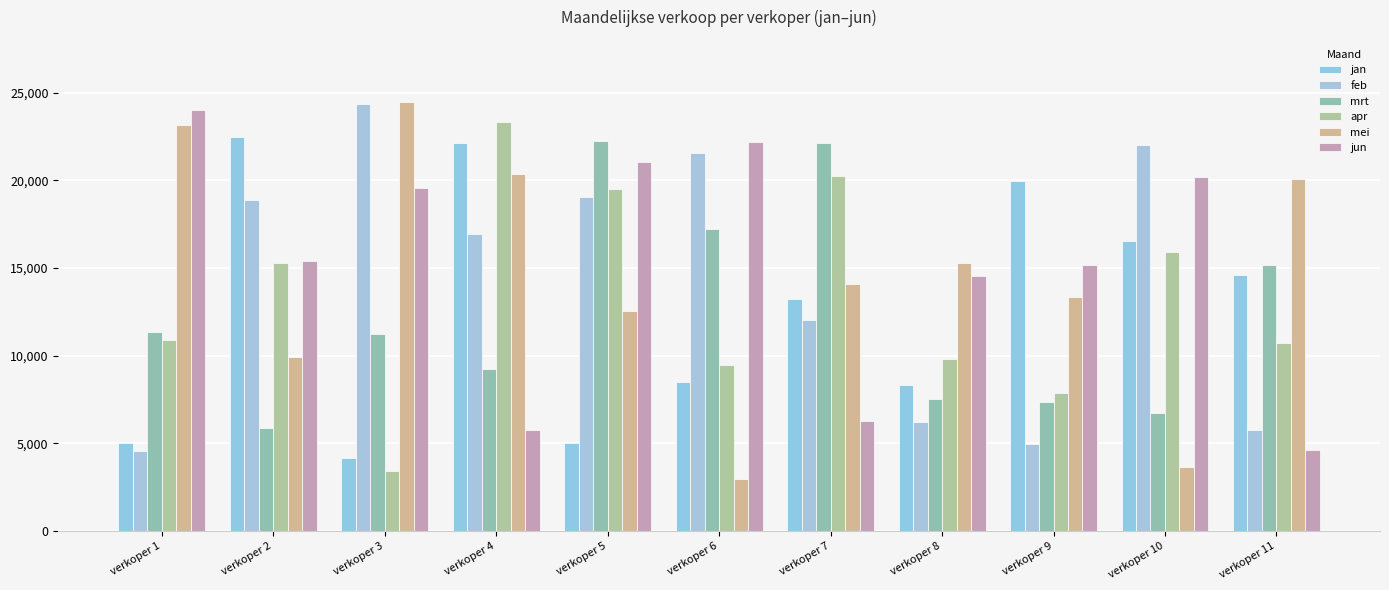

What is the sum of the jun values at verkoper 5 and verkoper 11?

25653